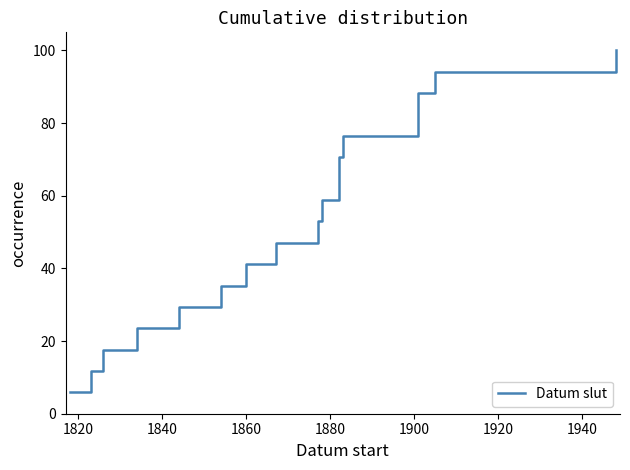

What is the difference between the maximum and second lowest values?

88.2